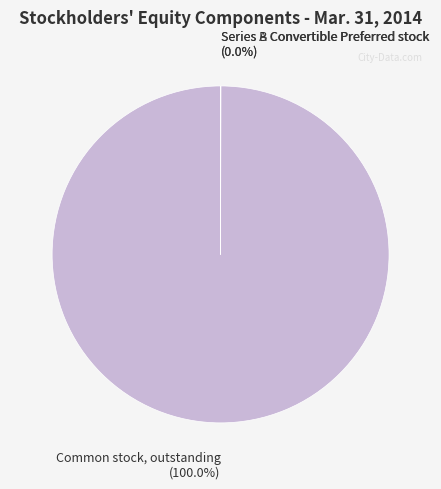

Which category has the biggest portion of the pie?

Common stock, outstanding